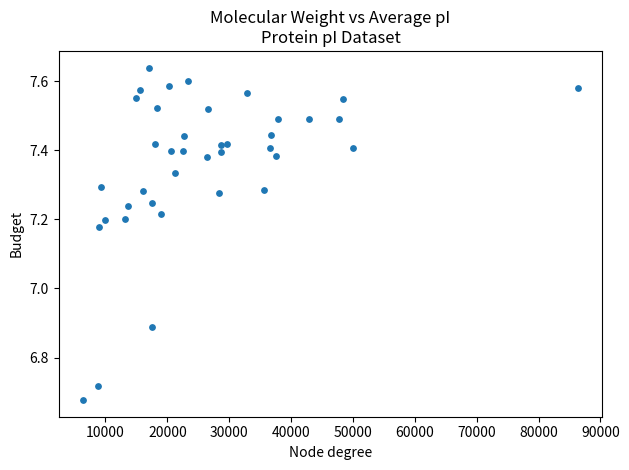

What is the range of X values (max minus min)?

79893.5